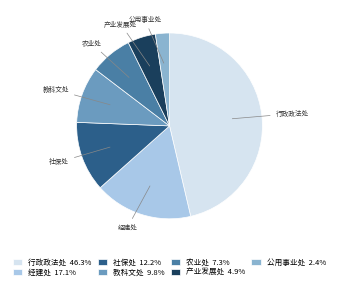

Which has a higher value, 行政政法处 or 农业处?

行政政法处